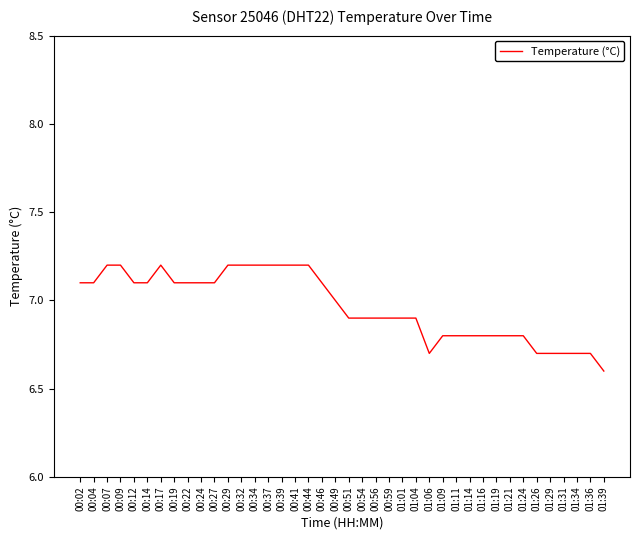

What position from the right is 00:24?

31